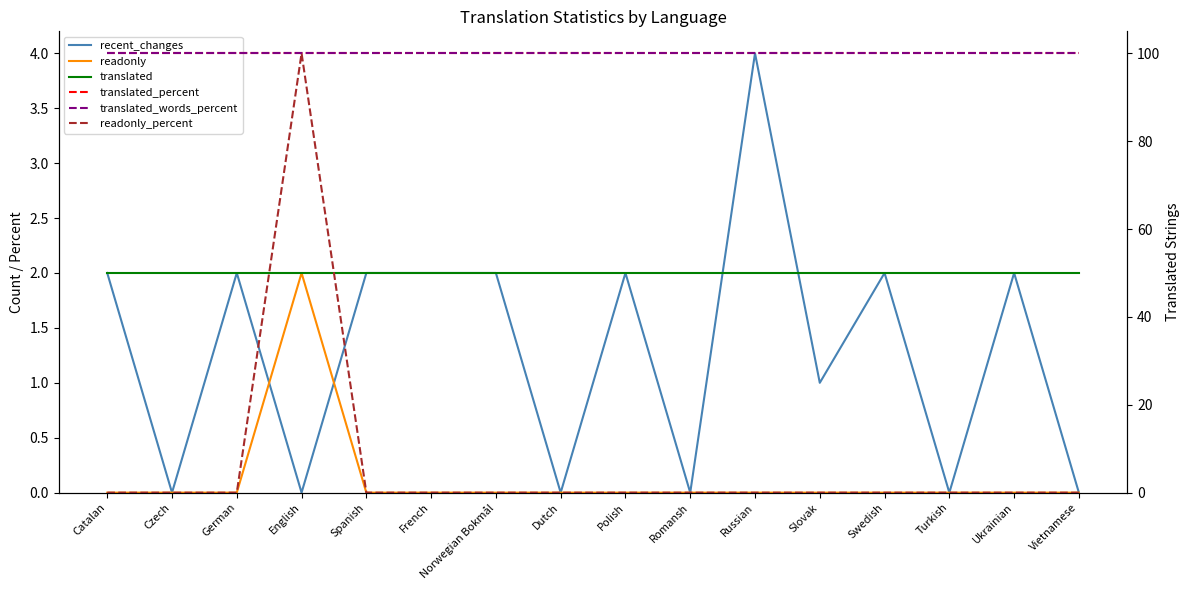

Reading left to right, what are all the values shown in this chart?

recent_changes: Catalan=2	Czech=0	German=2	English=0	Spanish=2	French=2	Norwegian Bokmål=2	Dutch=0	Polish=2	Romansh=0	Russian=4	Slovak=1	Swedish=2	Turkish=0	Ukrainian=2	Vietnamese=0
readonly: Catalan=0	Czech=0	German=0	English=2	Spanish=0	French=0	Norwegian Bokmål=0	Dutch=0	Polish=0	Romansh=0	Russian=0	Slovak=0	Swedish=0	Turkish=0	Ukrainian=0	Vietnamese=0
translated: Catalan=2	Czech=2	German=2	English=2	Spanish=2	French=2	Norwegian Bokmål=2	Dutch=2	Polish=2	Romansh=2	Russian=2	Slovak=2	Swedish=2	Turkish=2	Ukrainian=2	Vietnamese=2
translated_percent: Catalan=100	Czech=100	German=100	English=100	Spanish=100	French=100	Norwegian Bokmål=100	Dutch=100	Polish=100	Romansh=100	Russian=100	Slovak=100	Swedish=100	Turkish=100	Ukrainian=100	Vietnamese=100
translated_words_percent: Catalan=100	Czech=100	German=100	English=100	Spanish=100	French=100	Norwegian Bokmål=100	Dutch=100	Polish=100	Romansh=100	Russian=100	Slovak=100	Swedish=100	Turkish=100	Ukrainian=100	Vietnamese=100
readonly_percent: Catalan=0	Czech=0	German=0	English=100	Spanish=0	French=0	Norwegian Bokmål=0	Dutch=0	Polish=0	Romansh=0	Russian=0	Slovak=0	Swedish=0	Turkish=0	Ukrainian=0	Vietnamese=0